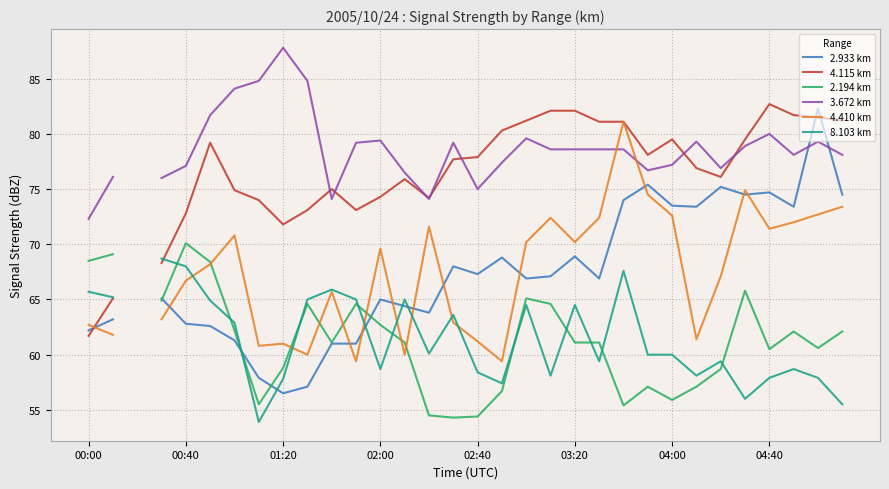

Does the chart have visible grid lines?

Yes